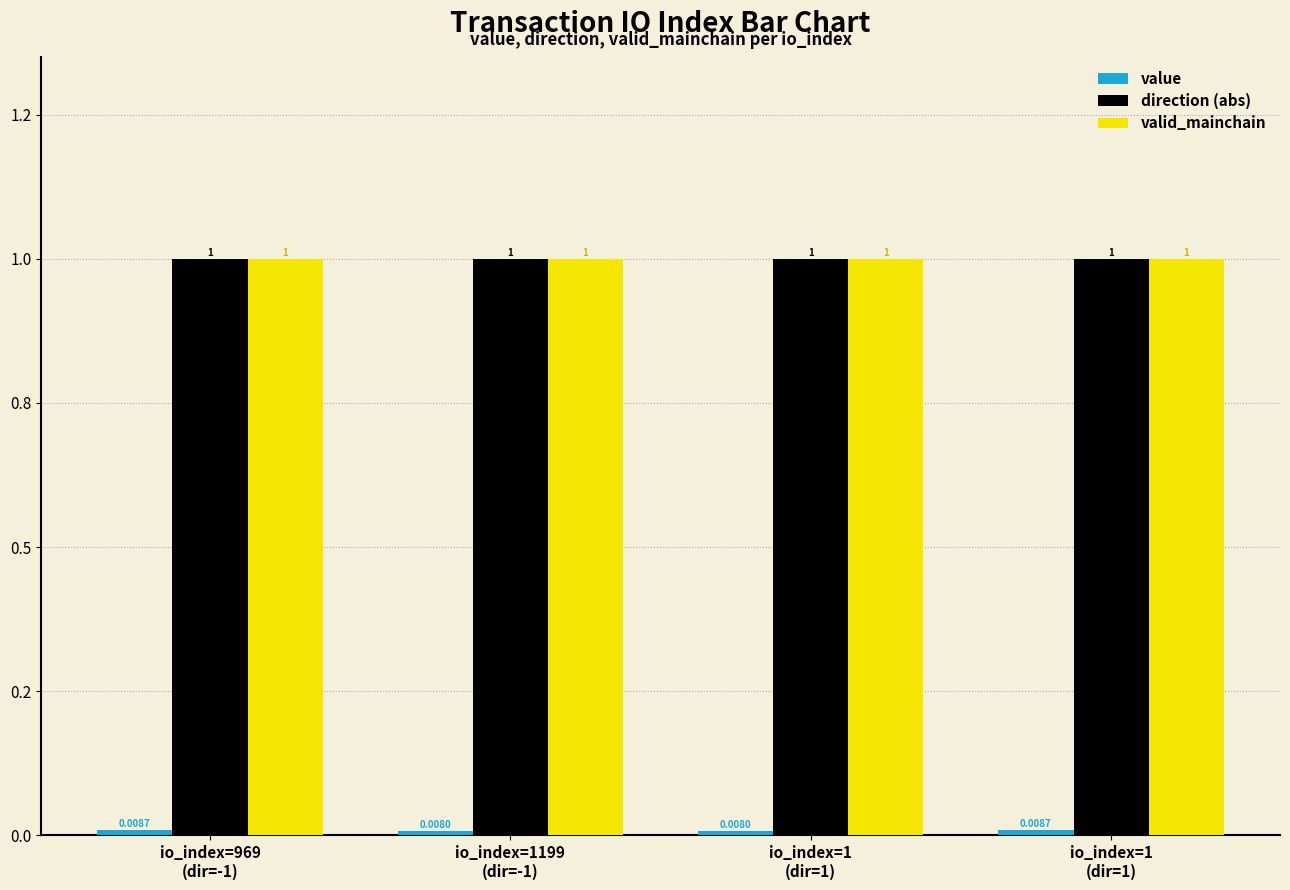

What is the total value across all series at io_index=969
(dir=-1)?

2.0